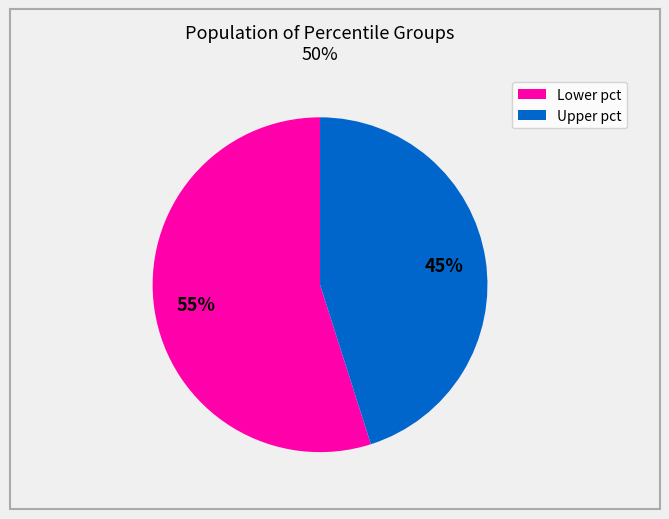

How many segments does this pie chart have?

2